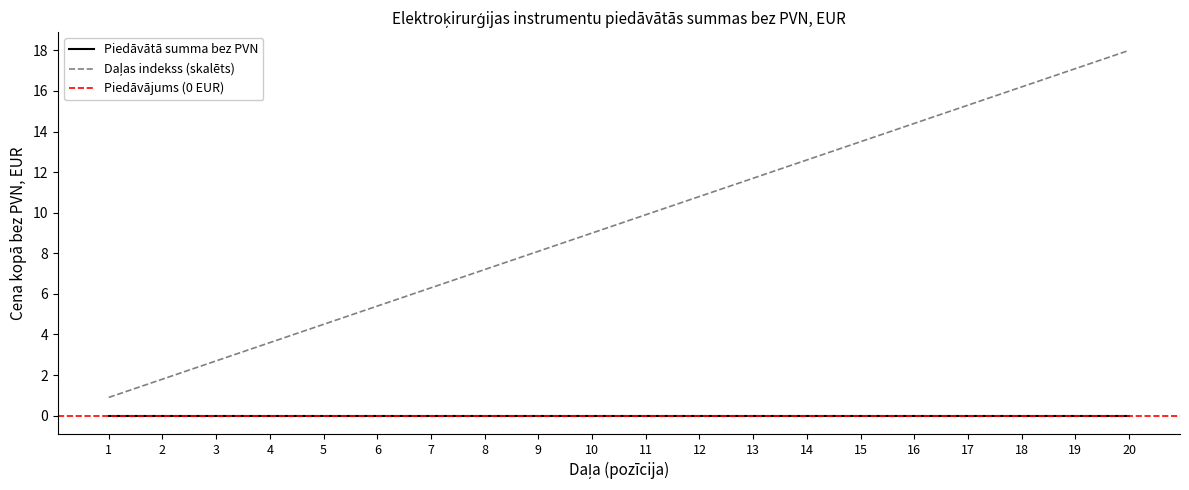

Which label corresponds to the smallest value in the chart?

1